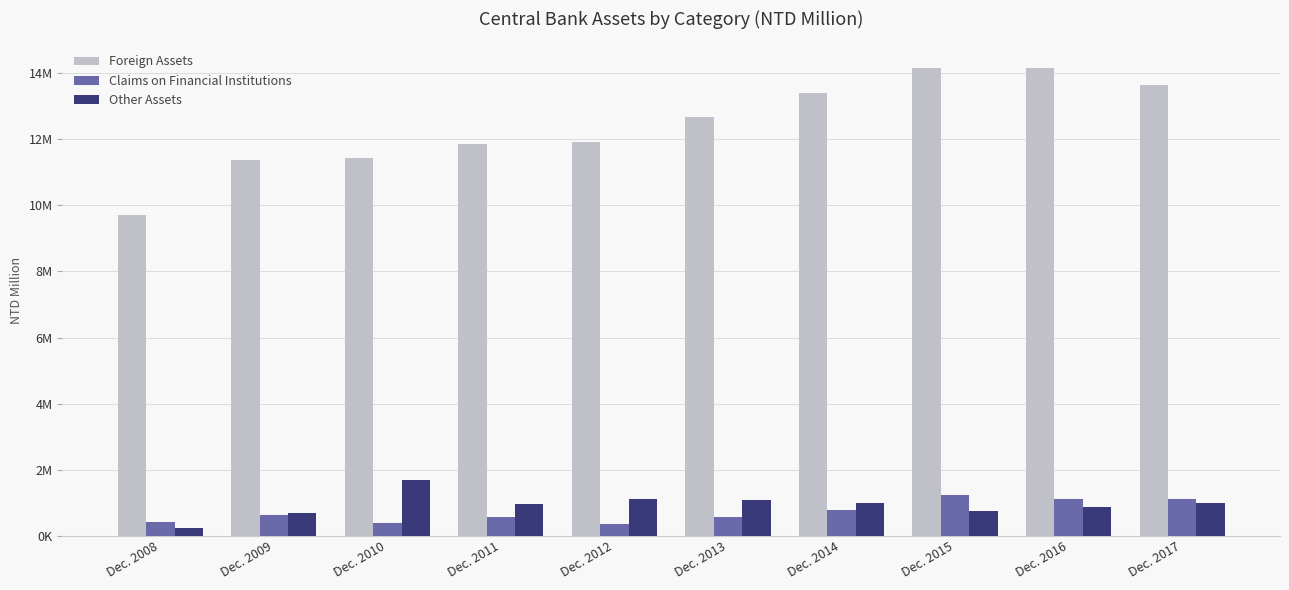

What is the minimum value for Foreign Assets?

9713834